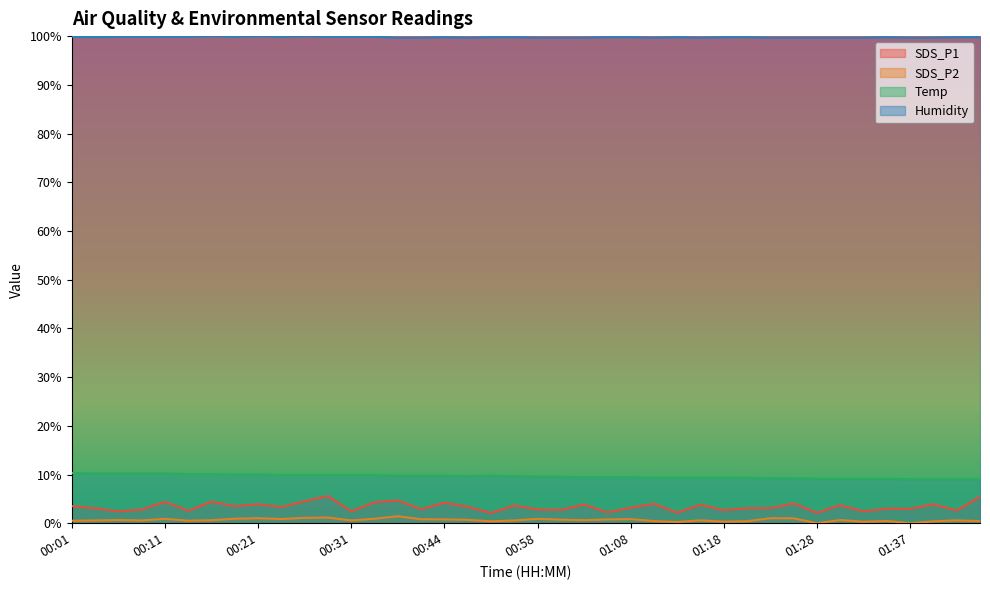

What is the total value across all series at 01:35?

112.4